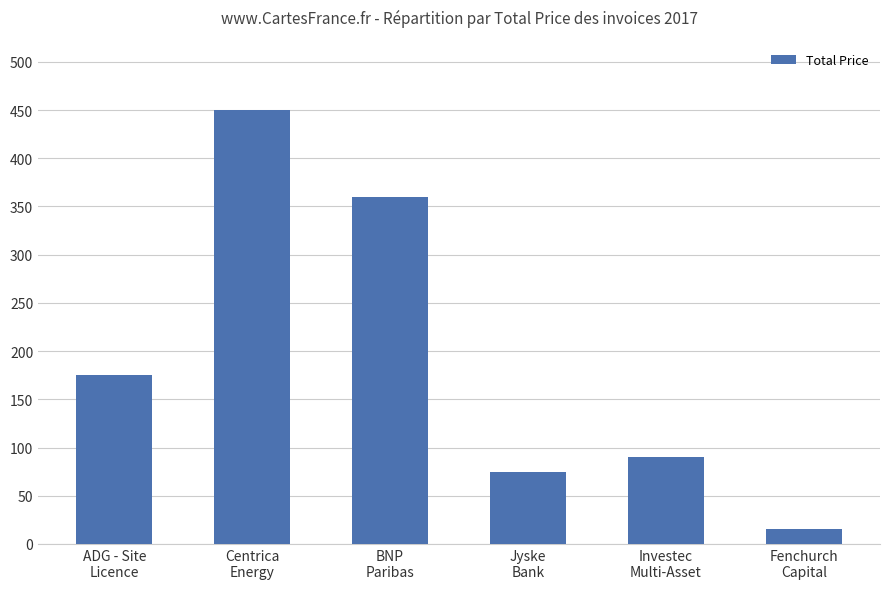

What is the greatest value displayed?

450